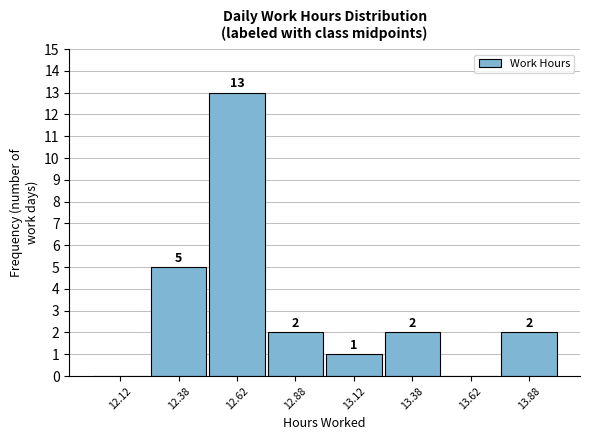

Which range on the x-axis has the tallest bar?

12.50 to 12.75